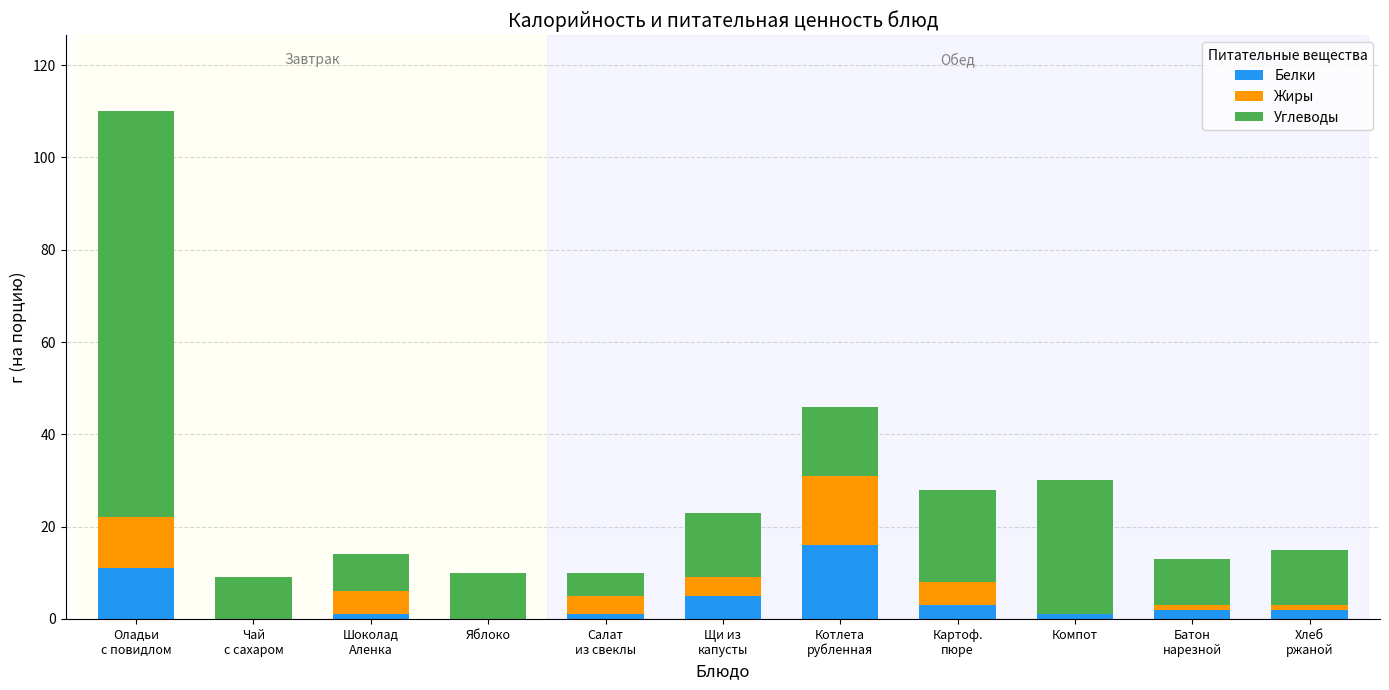

What is the total value across all series at Оладьи
с повидлом?

110